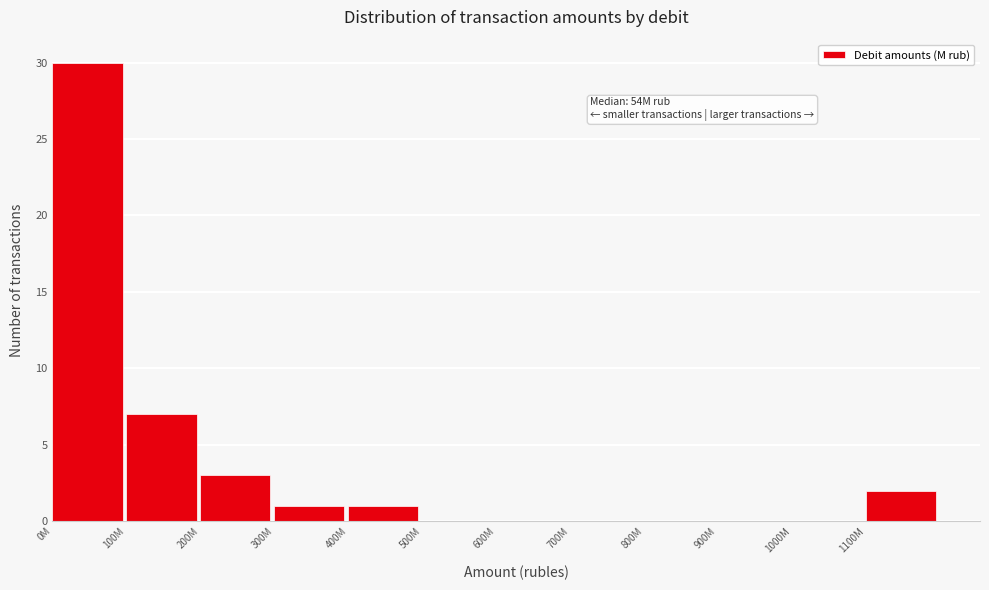

Reading left to right, transcribe all the data shown in this chart.

0M=30	100M=7	200M=3	300M=1	400M=1	500M=0	600M=0	700M=0	800M=0	900M=0	1000M=0	1100M=2